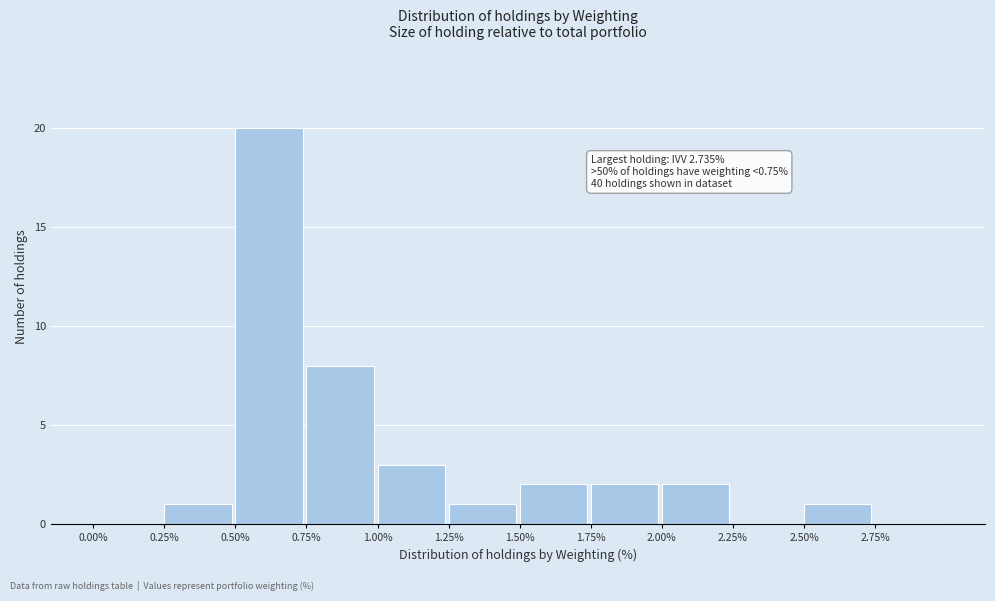

Over which range of the x-axis is the bar tallest?

0.50 to 0.75